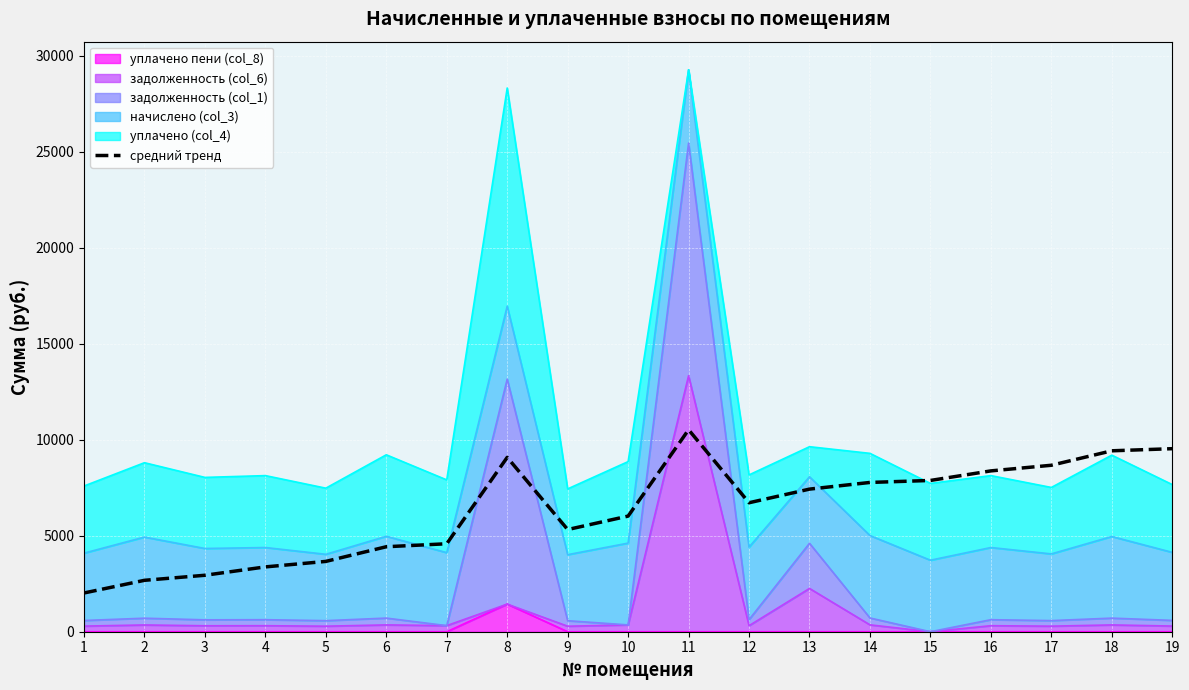

Which category has the highest value across all series?

11